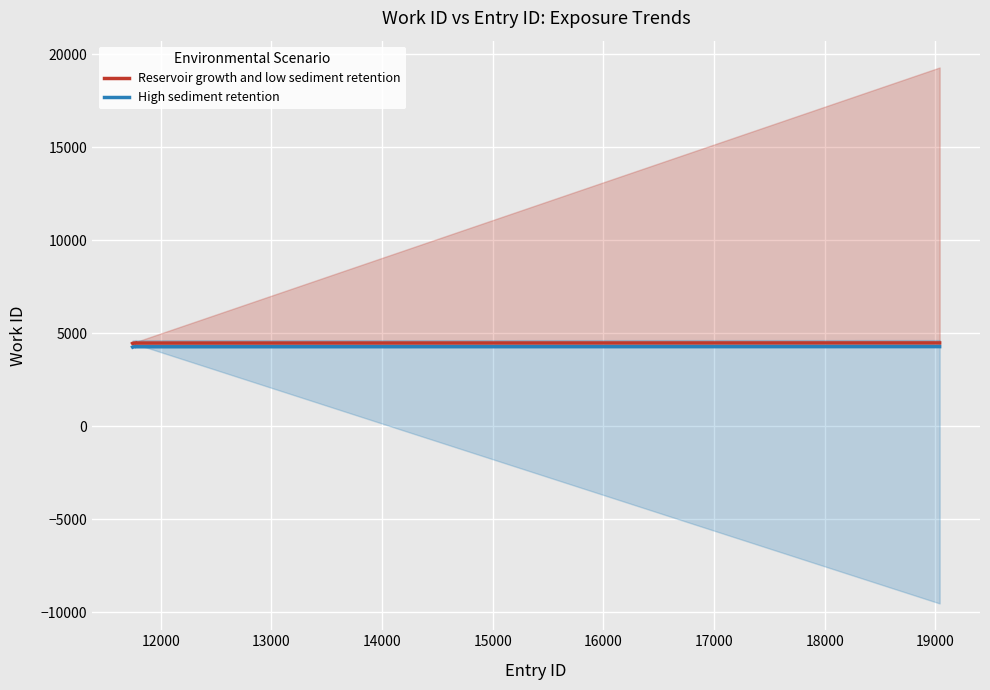

Which series has the largest total across all categories?

Reservoir growth and low sediment retention